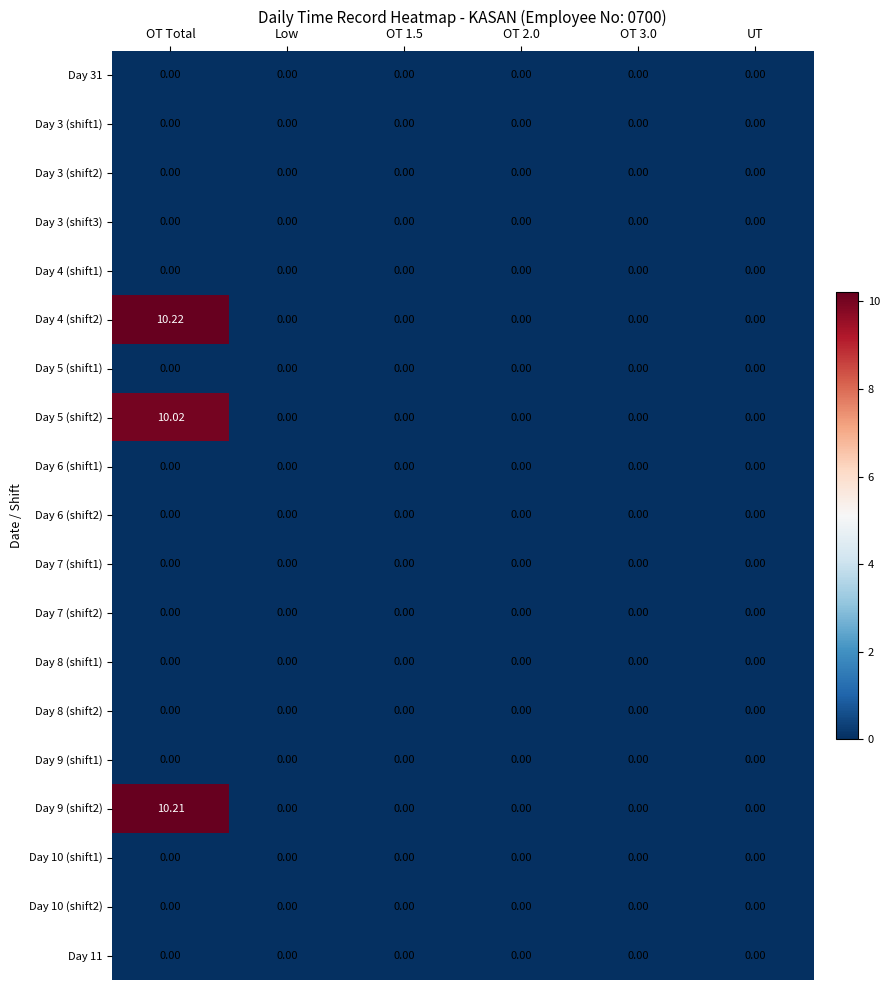

Which category has the highest value across all series?

OT Total